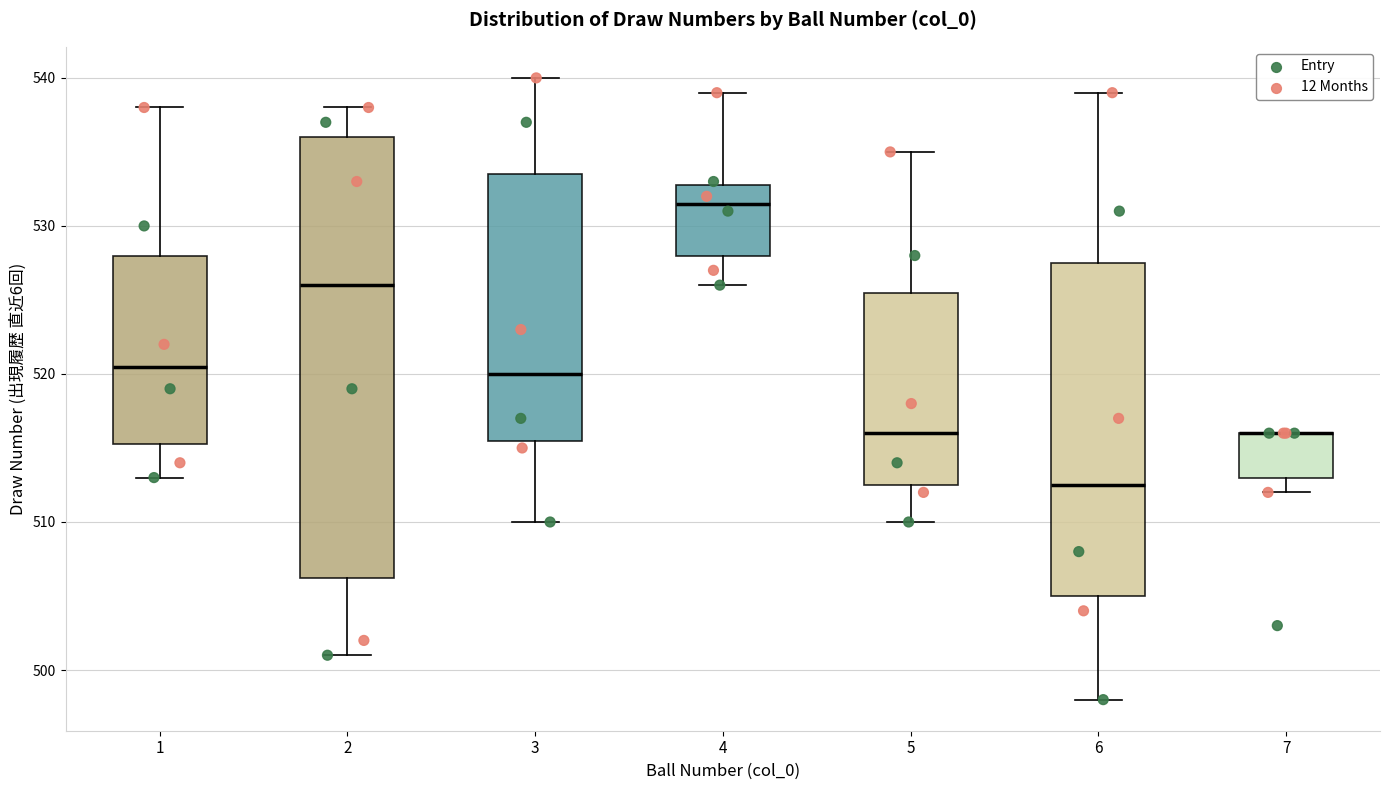

Where is the lower edge of the box at x = 3 on the y-axis? The values are not printed on the chart, so give them approximately, as read against the axis.

516